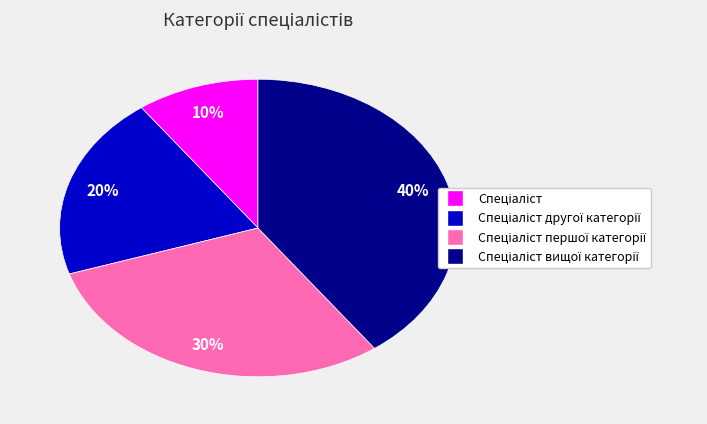

Is there any slice that represents more than half of the pie?

No